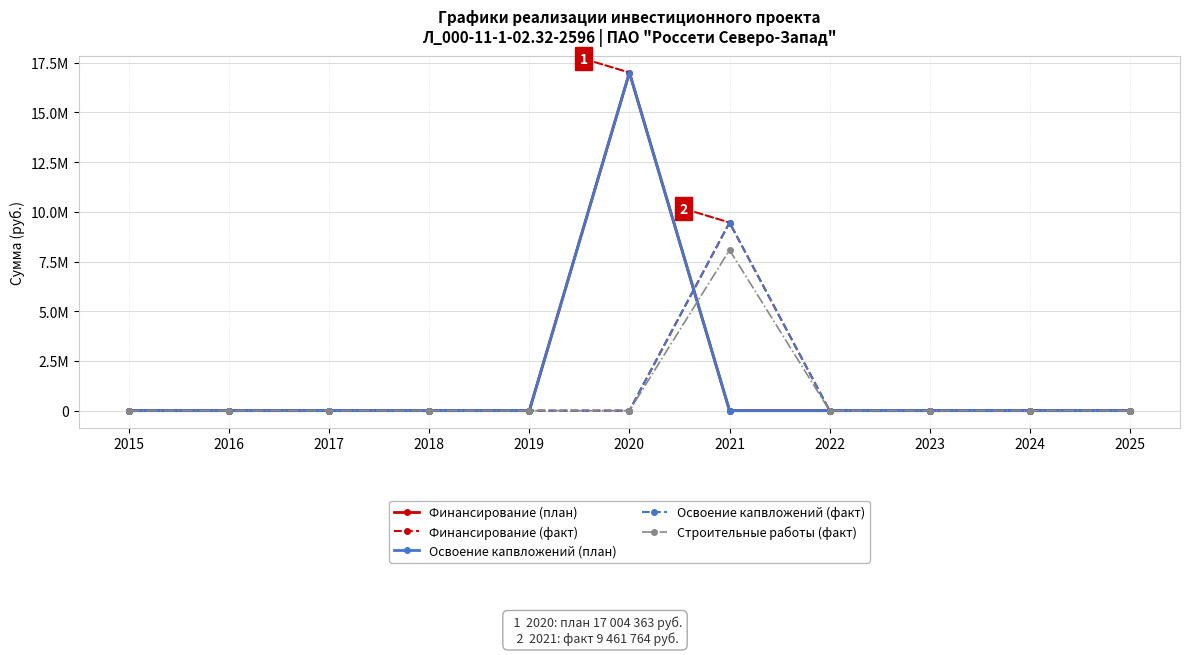

Is it true that Строительные работы (факт) equals 0 at 2024?

True